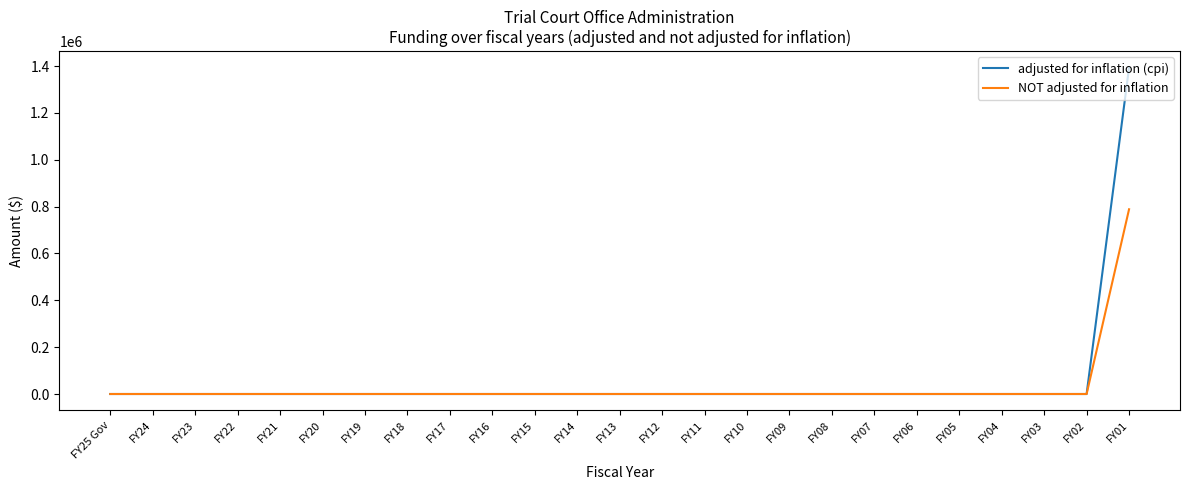

What is the sum of all adjusted for inflation (cpi) values?

1393768